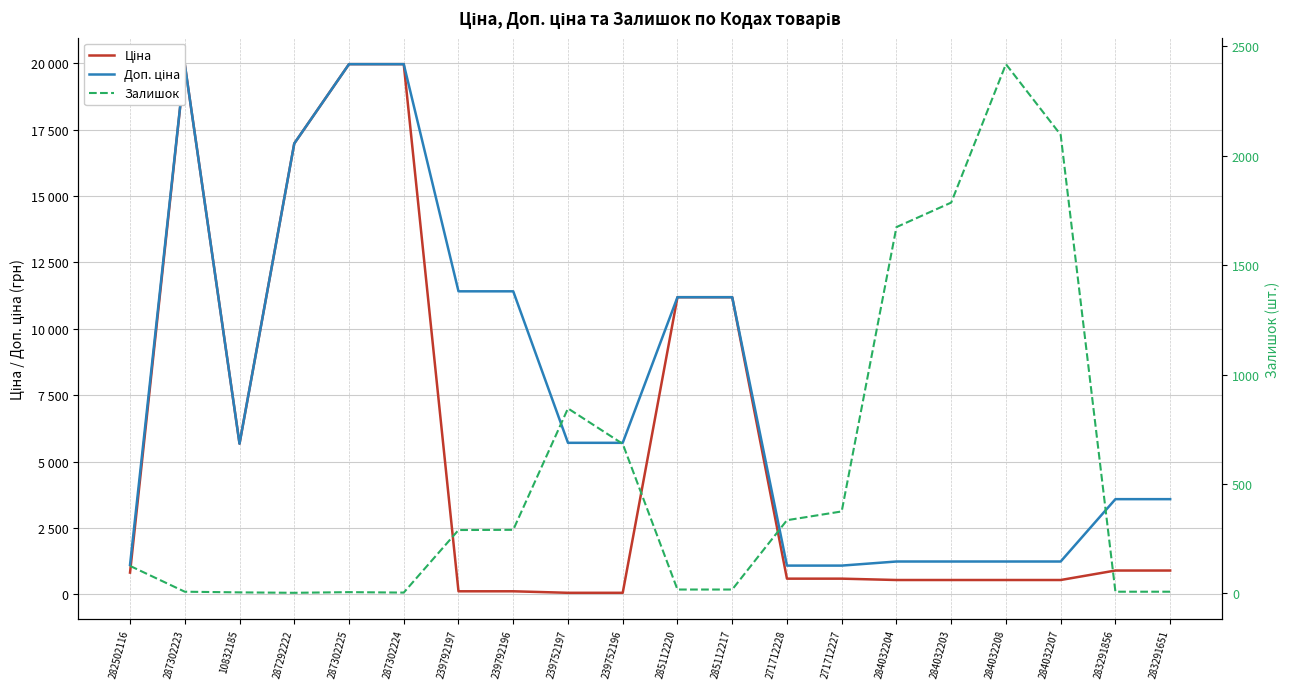

Reading right to left, extract all data points from this chart.

Ціна: 283291651=895.9	283291856=895.9	284032207=539.0	284032208=539.0	284032203=539.0	284032204=539.0	271712227=589.9	271712228=589.9	285112217=11188.2	285112220=11188.2	239752196=57.0	239752197=57.0	239792196=114.1	239792197=114.1	287302224=19964.2	287302225=19964.2	287292222=16976.3	10832185=5673.8	287302223=19964.2	282502116=818.5
Доп. ціна: 283291651=3583.6	283291856=3583.6	284032207=1235.4	284032208=1235.4	284032203=1235.4	284032204=1235.4	271712227=1081.7	271712228=1081.7	285112217=11188.2	285112220=11188.2	239752196=5705.0	239752197=5705.0	239792196=11410.0	239792197=11410.0	287302224=19964.2	287302225=19964.2	287292222=16976.3	10832185=5673.8	287302223=19964.2	282502116=1109.2
Залишок: 283291651=7.0	283291856=7.0	284032207=2096.0	284032208=2419.0	284032203=1786.0	284032204=1674.0	271712227=374.0	271712228=334.0	285112217=17.0	285112220=17.0	239752196=683.0	239752197=845.0	239792196=290.0	239792197=289.0	287302224=3.0	287302225=5.0	287292222=2.0	10832185=4.0	287302223=7.0	282502116=125.0